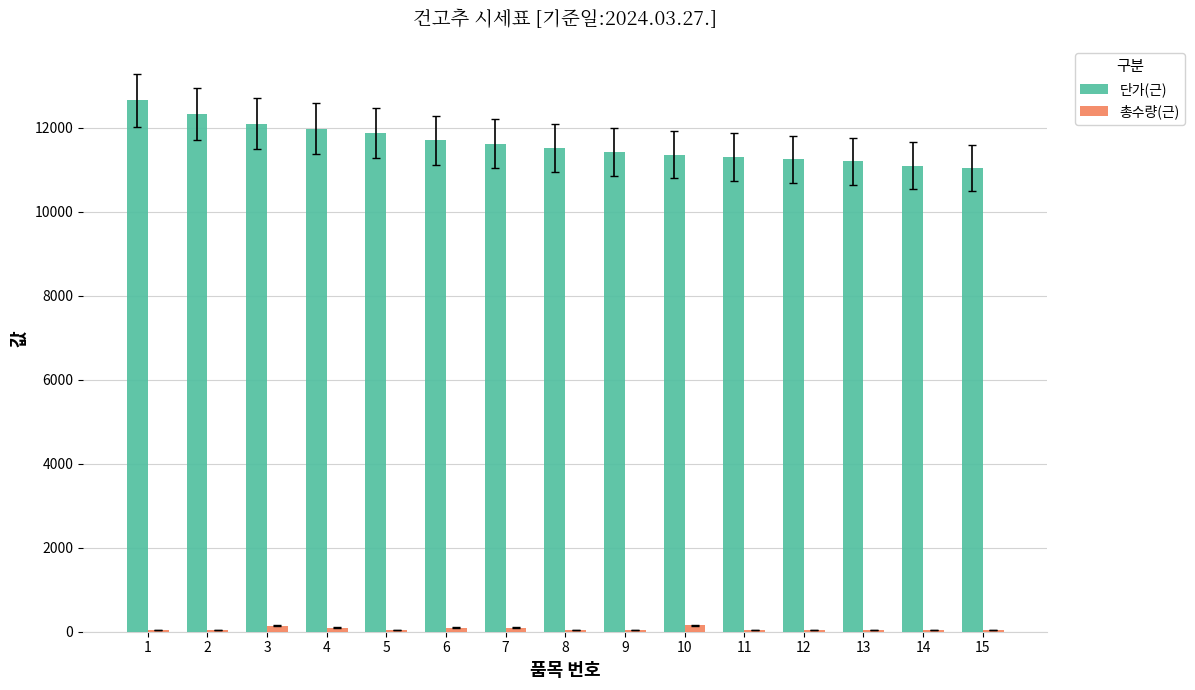

Is it true that 단가(근) equals 11620 at 7?

True